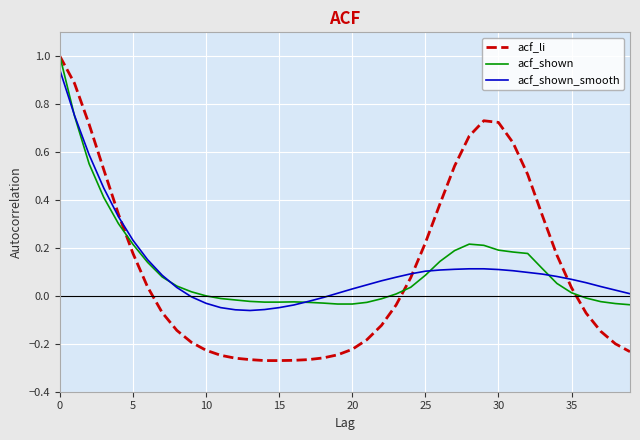

Which series has the widest spread of values?

acf_li